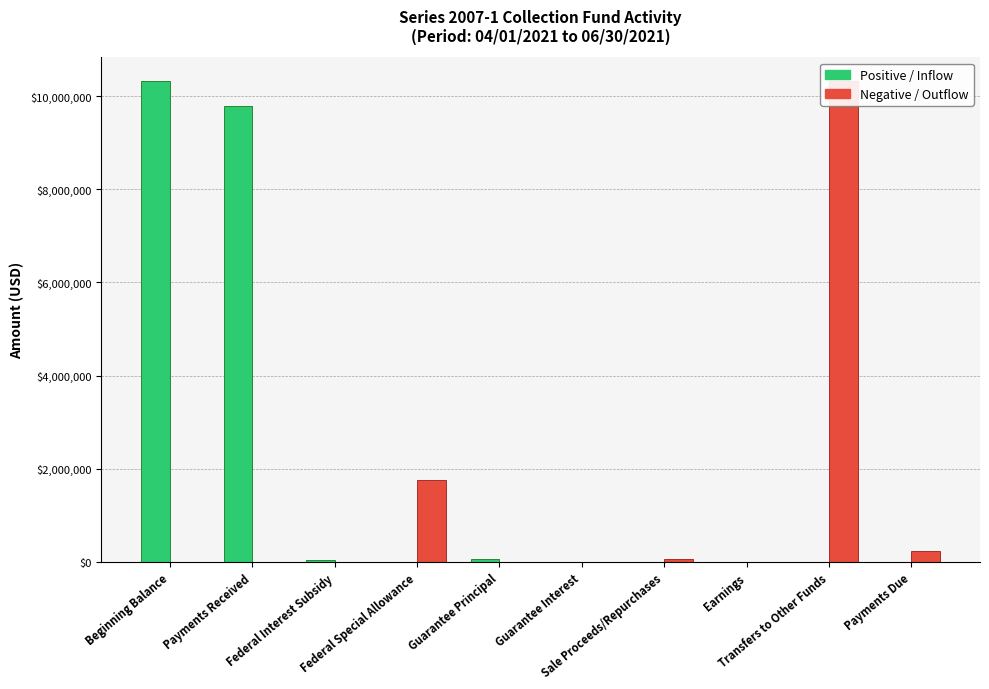

At which label does Positive / Inflow first exceed 1593?

Beginning Balance